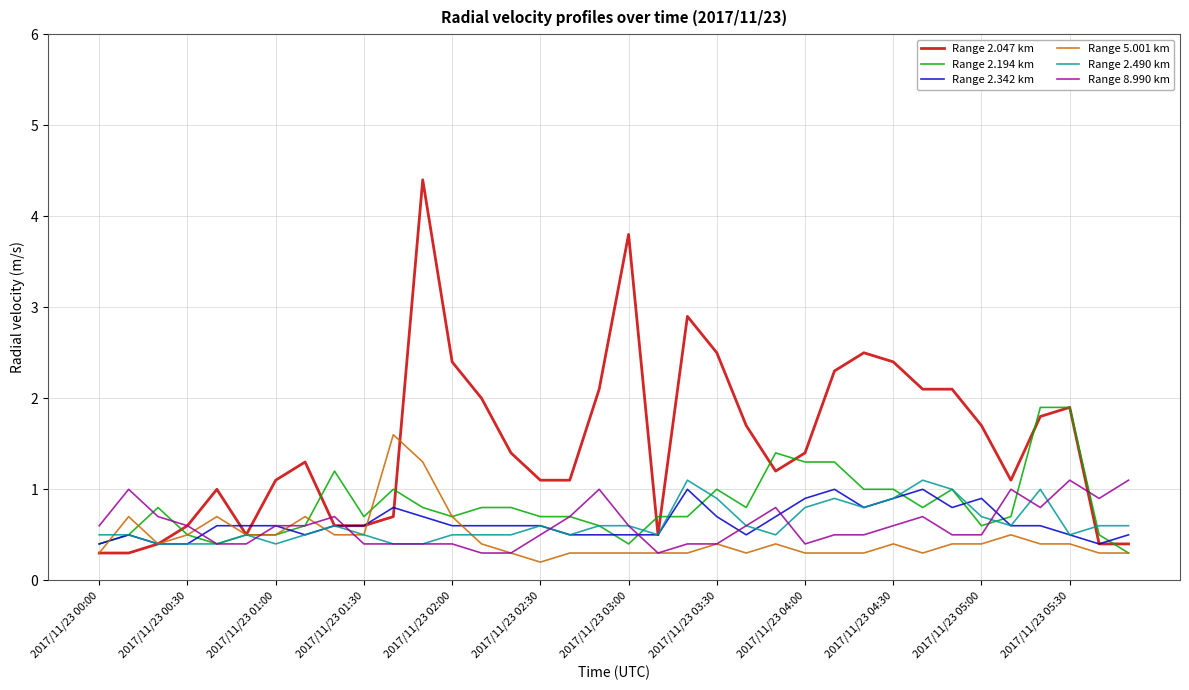

What are all the series names shown in the legend?

Range 2.047 km, Range 2.194 km, Range 2.342 km, Range 5.001 km, Range 2.490 km, Range 8.990 km